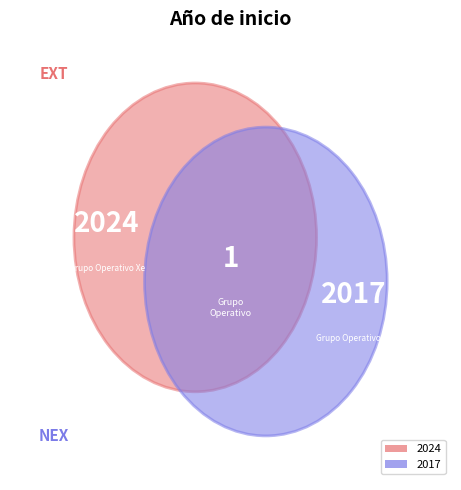

How many slices are in this pie chart?

2